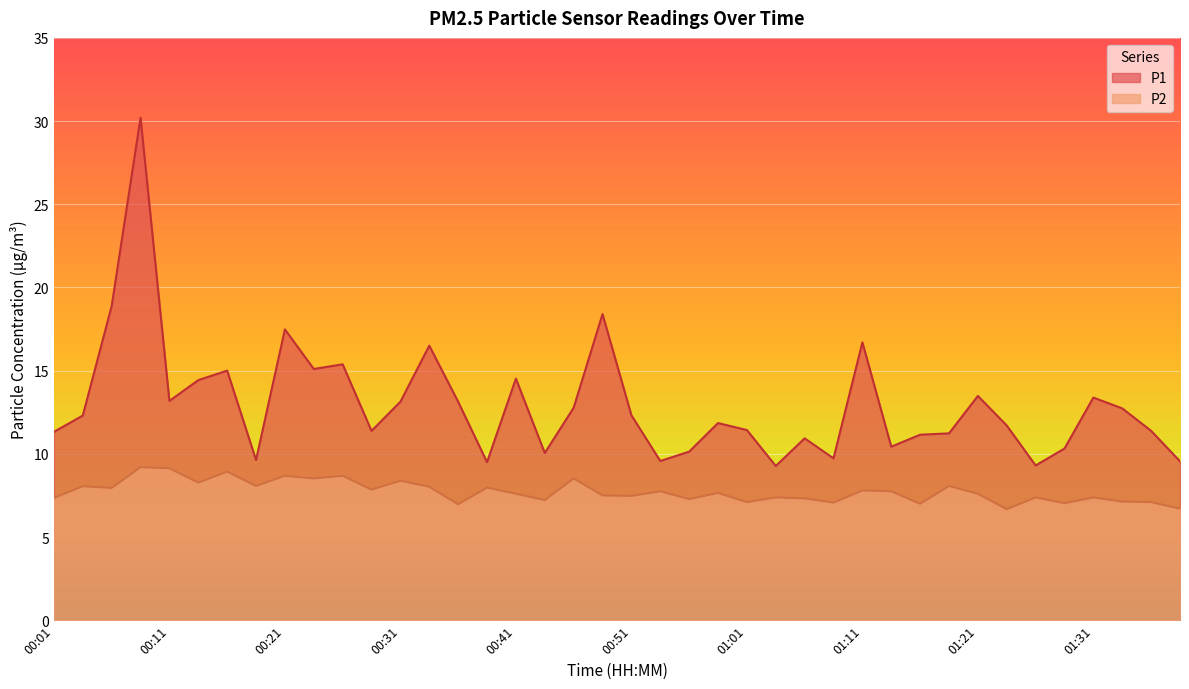

Where does the P1 series first go above 12?

00:03